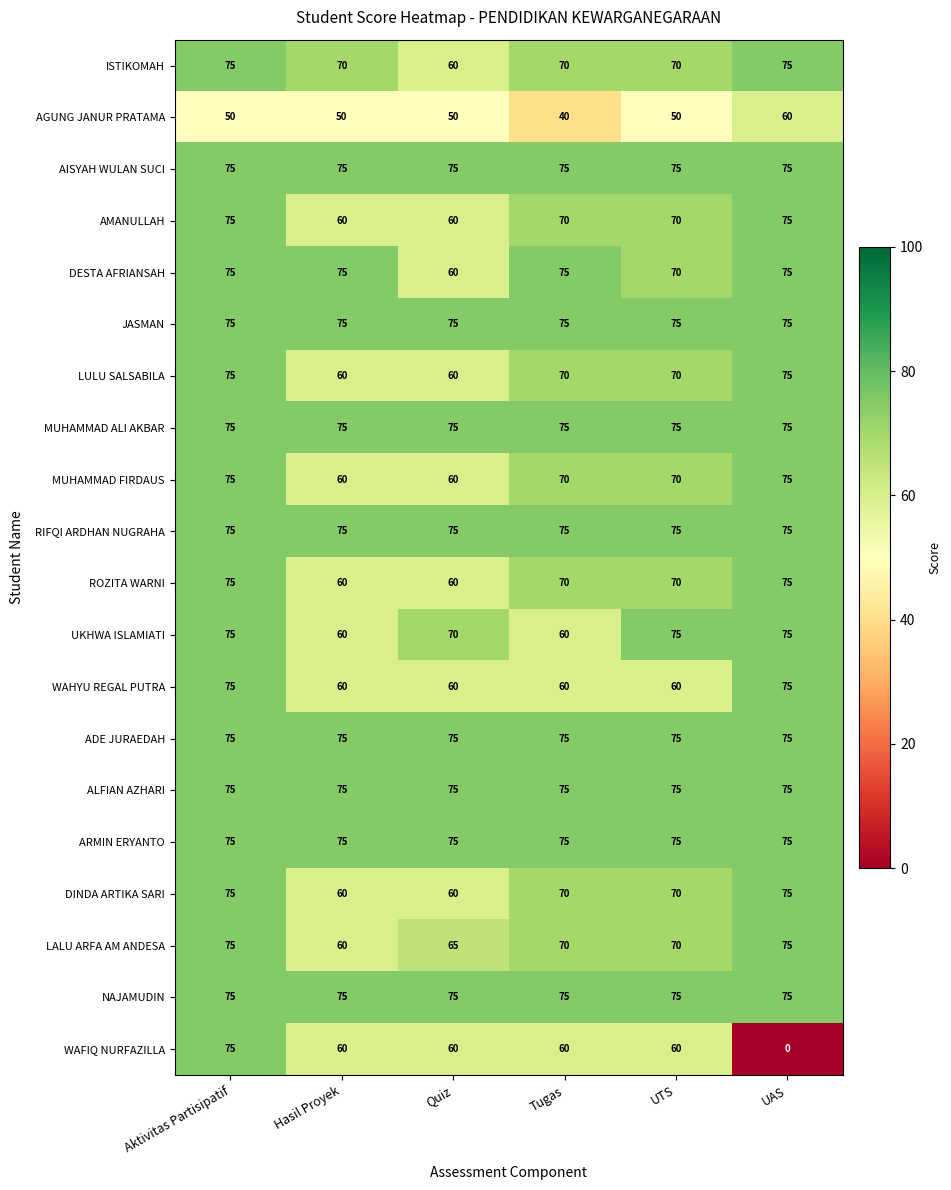

How many LALU ARFA AM ANDESA values are between 65 and 75?

5